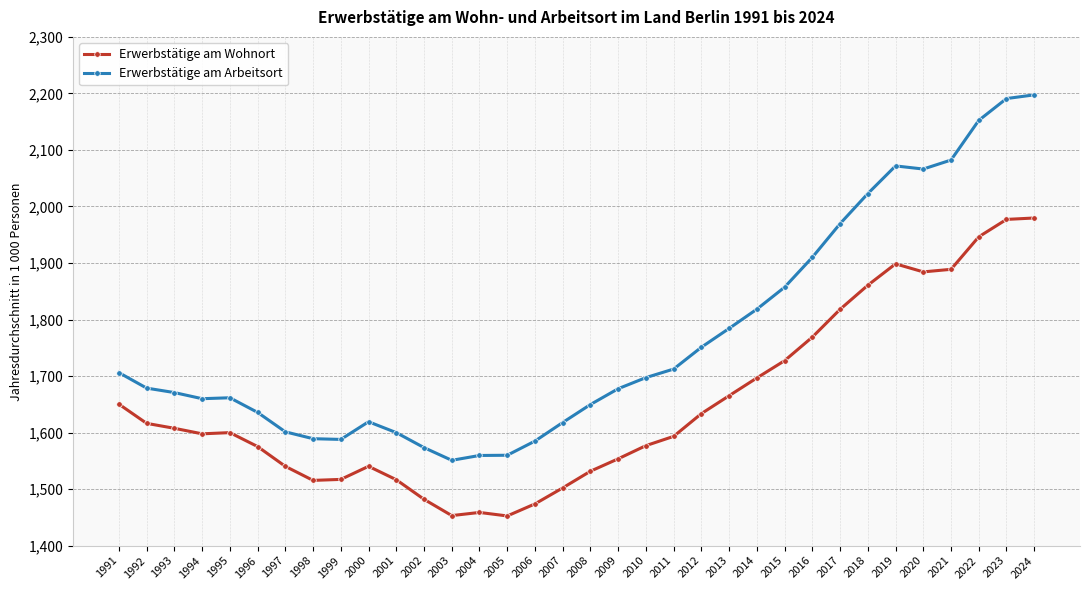

What is the lowest value of the Erwerbstätige am Wohnort series?

1452.5